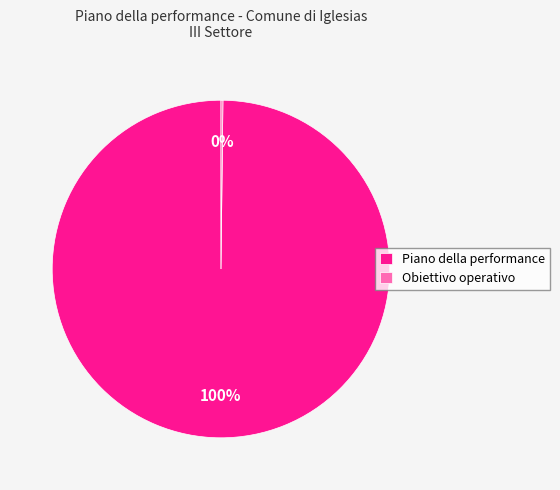

What is the majority slice?

Piano della performance